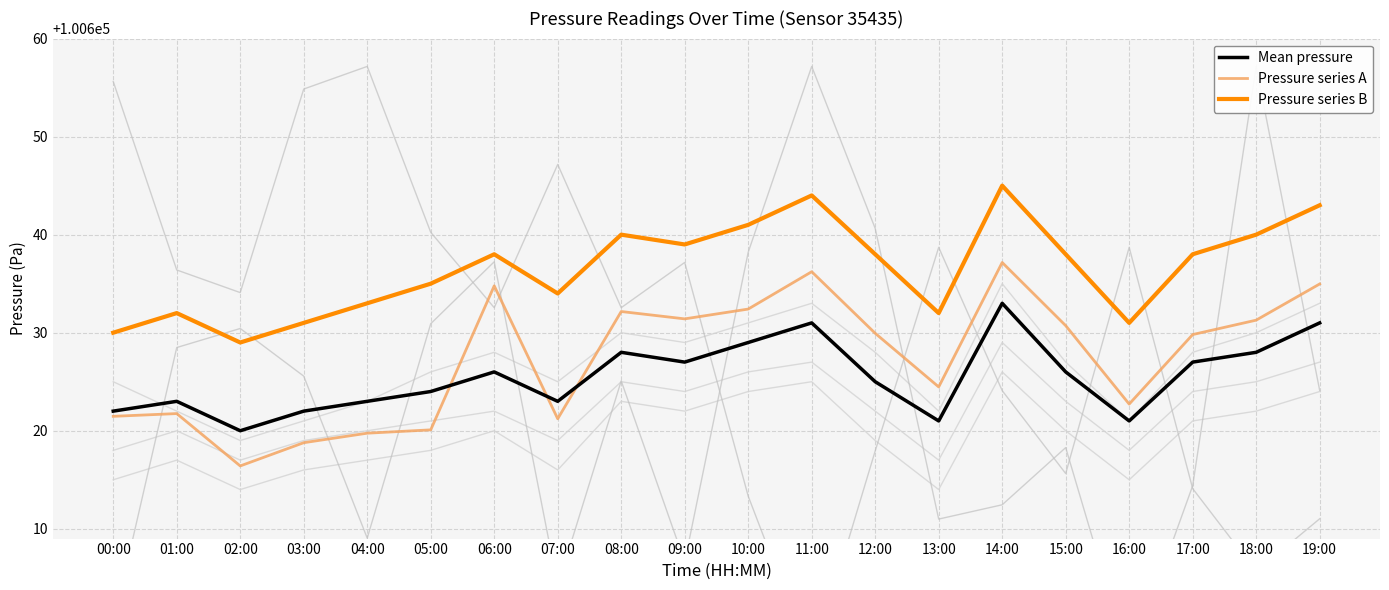

List the series in order of their peak value, highest first.

Pressure series B, Pressure series A, Mean pressure